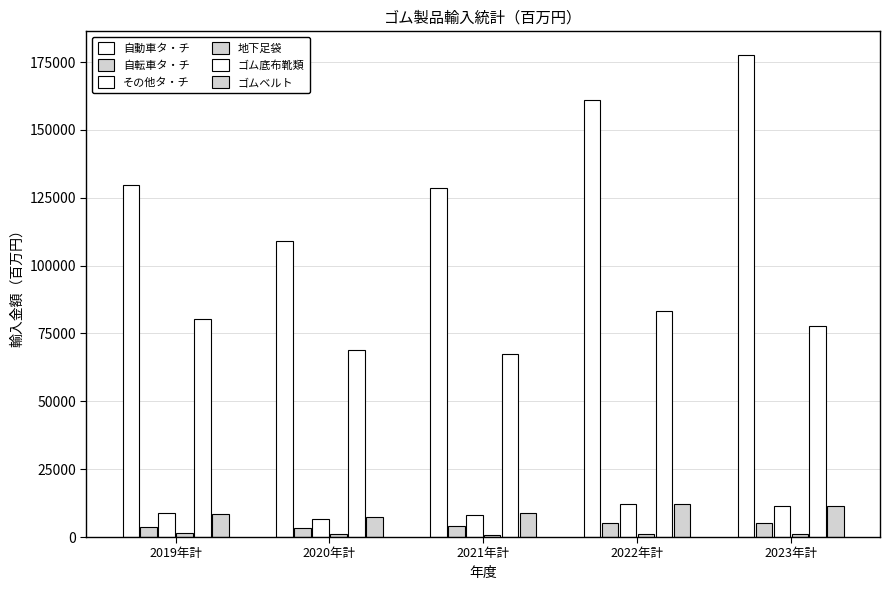

How many series are shown in this chart?

6